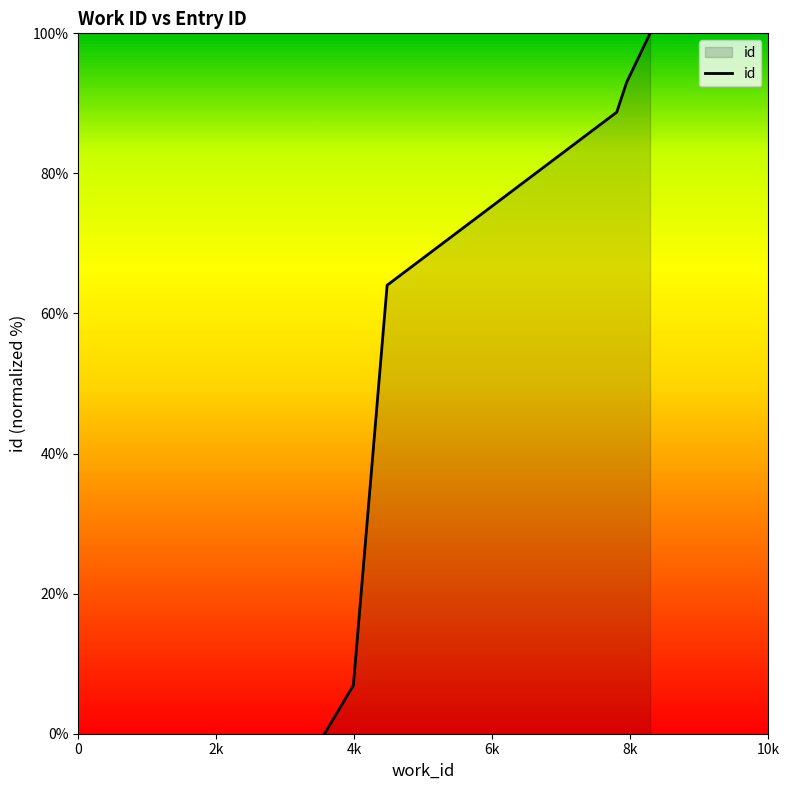

Does the chart have visible grid lines?

No